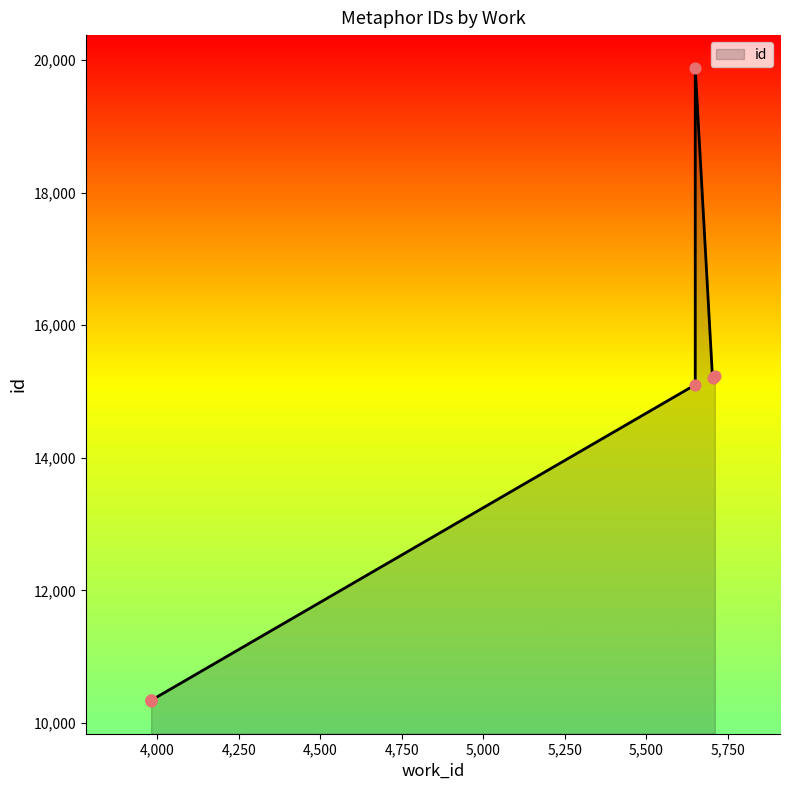

What is the change in value from 5650 to 5703?

+104